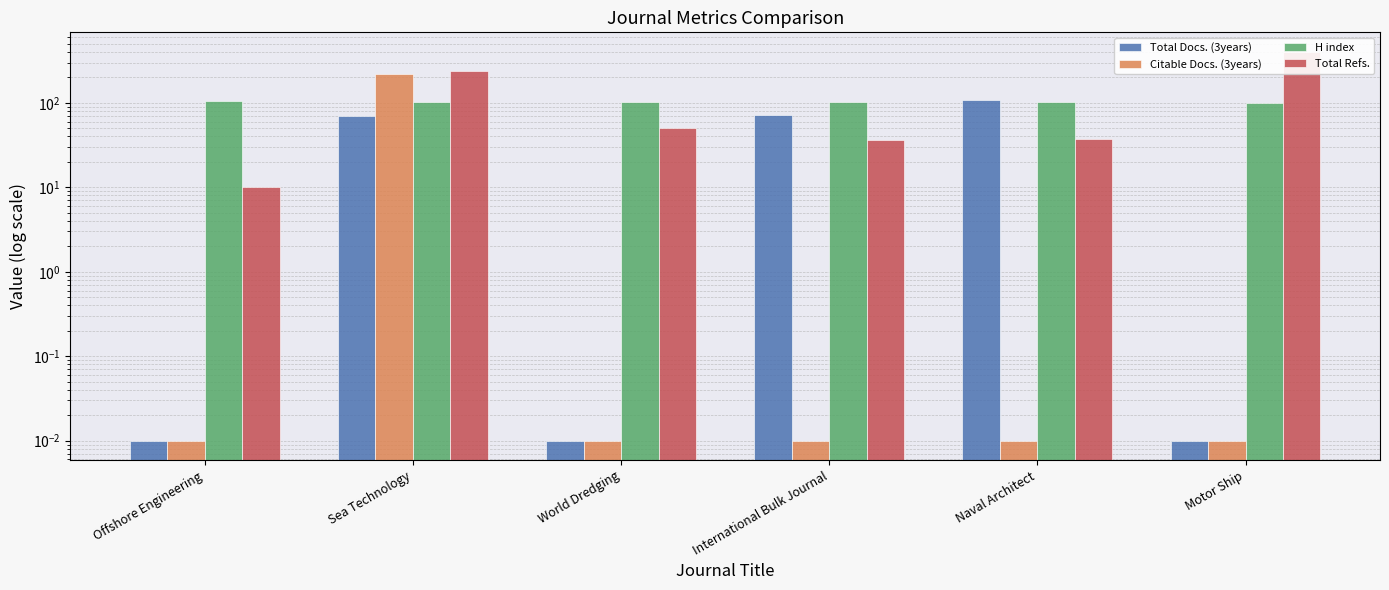

Which label corresponds to the largest value in the chart?

Motor Ship